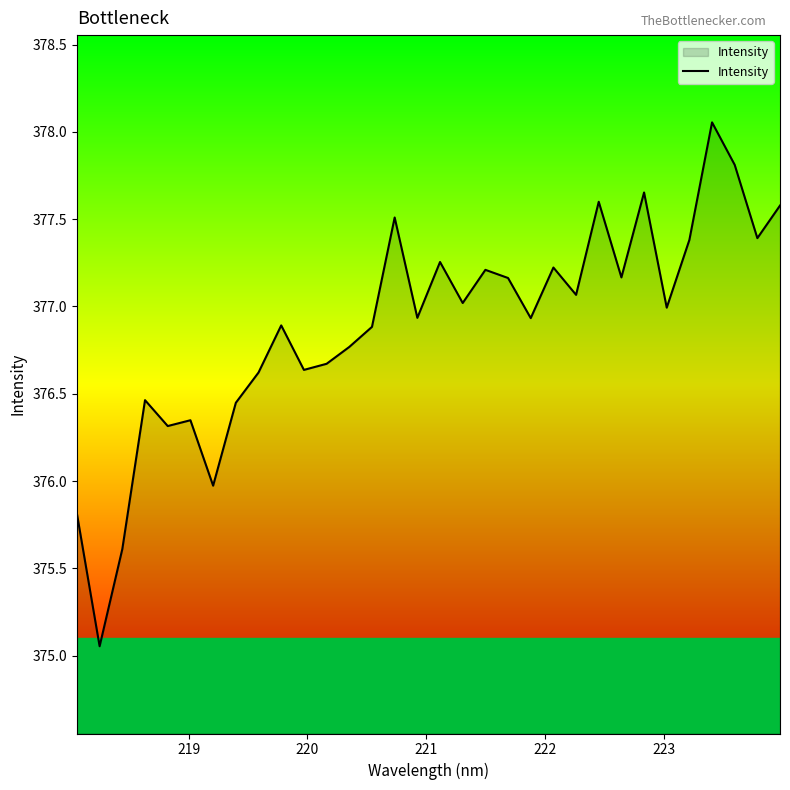

What is the difference between the maximum and minimum values?

3.0